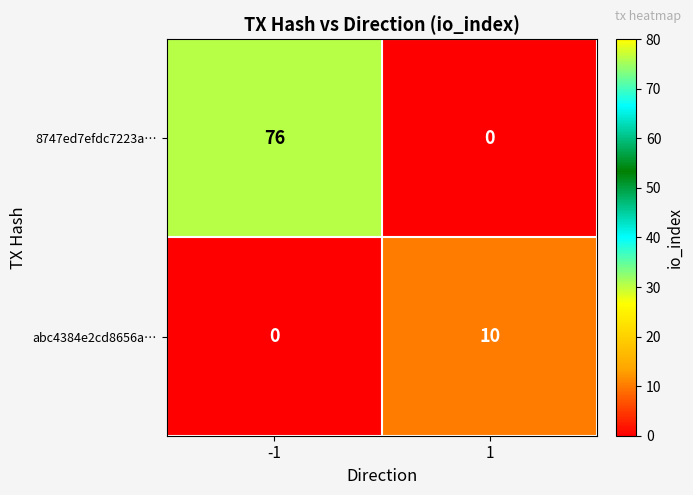

What is the sum of the 8747ed7efdc7223a… values at 1 and -1?

76